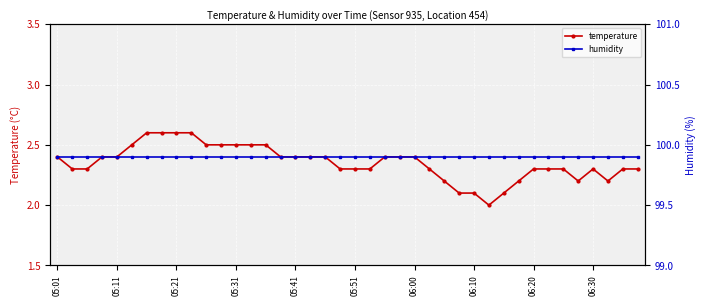

What is the maximum value for temperature?

2.6